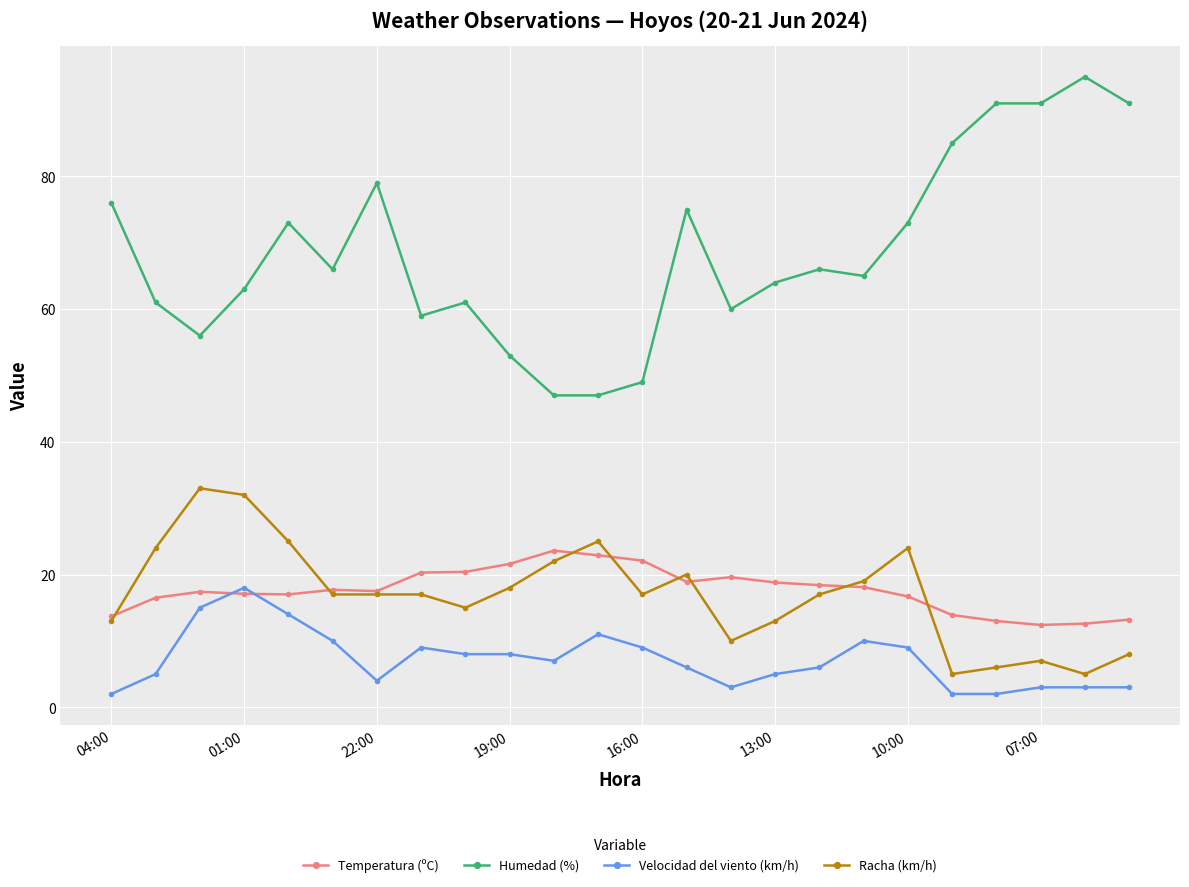

What is the value of the Humedad (%) point at the 6th from the left?

66.0